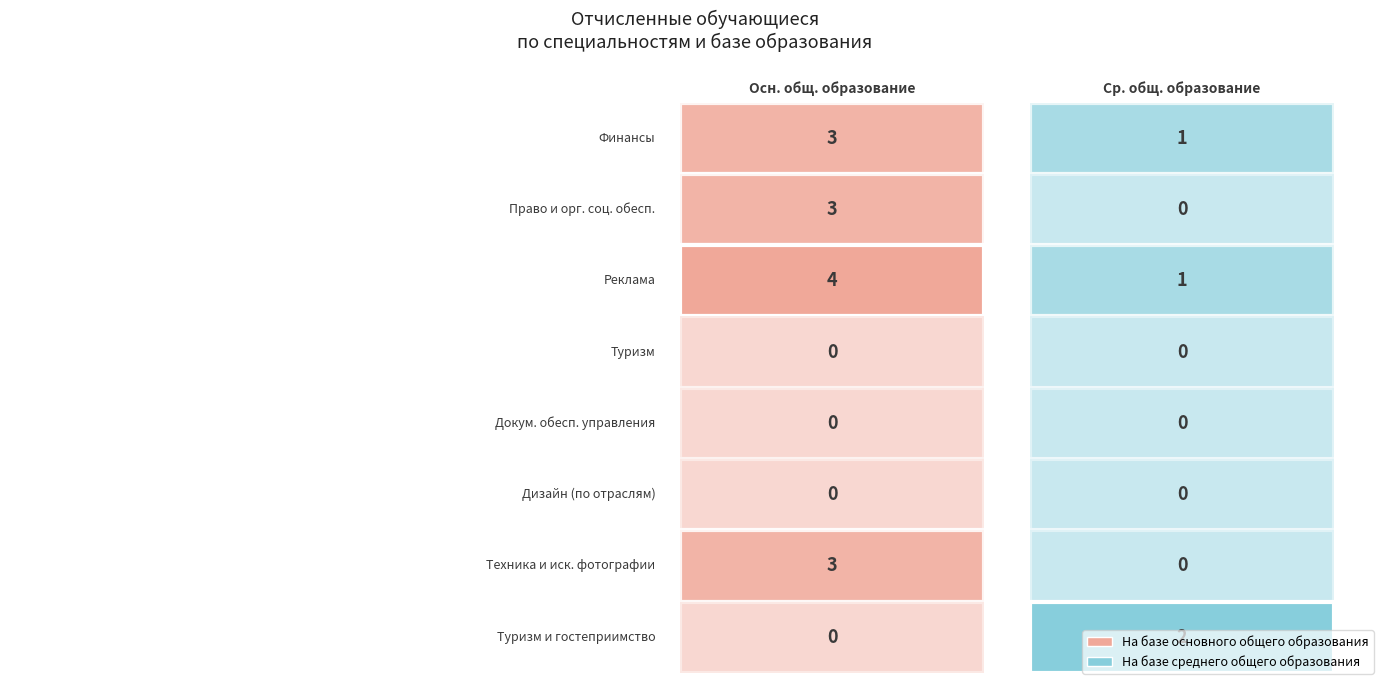

The value of Реклама at На базе основного общего образования is 7. True or false?

False